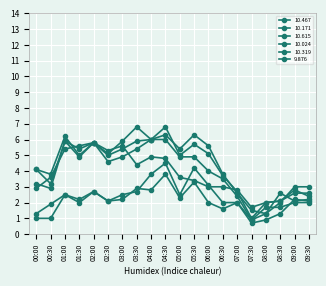

How many lines are shown in the chart?

6